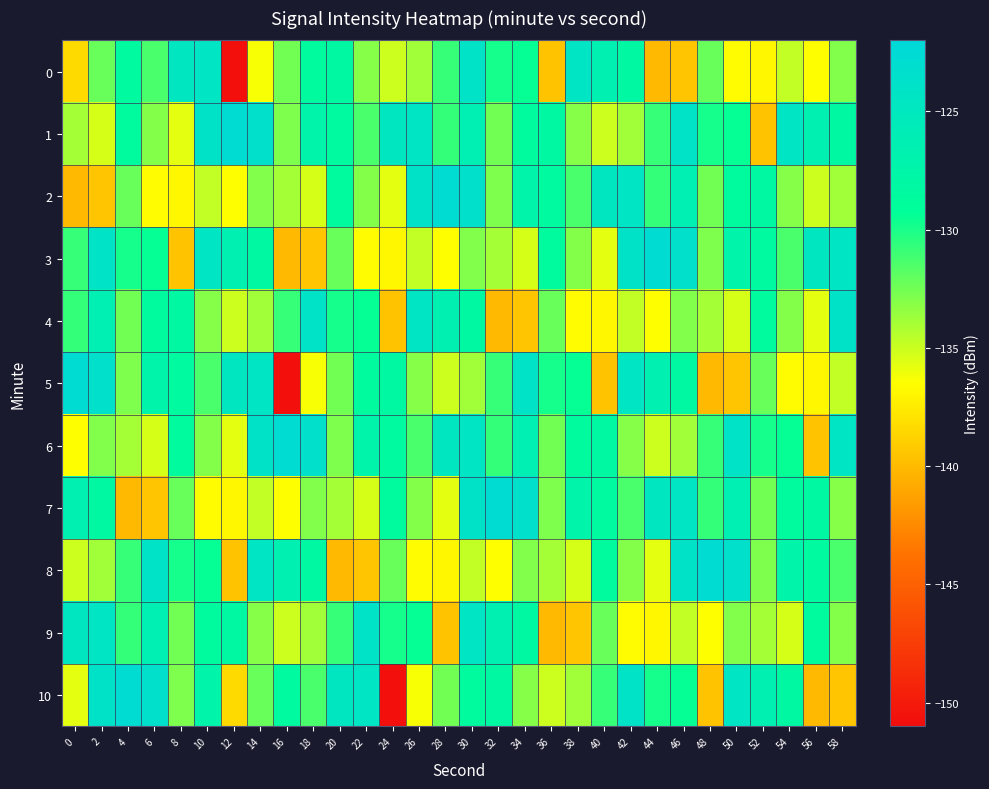

How many data points does each series have?

30